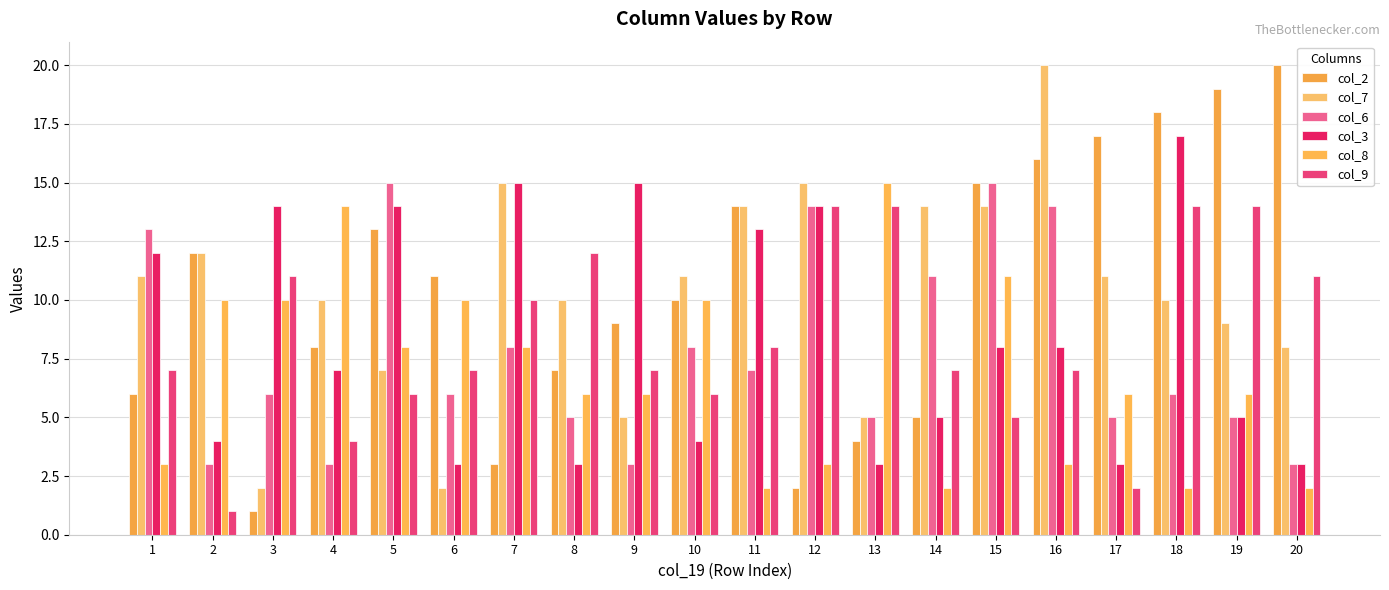

What is the difference between the second highest and second lowest values in the col_9 series?

12